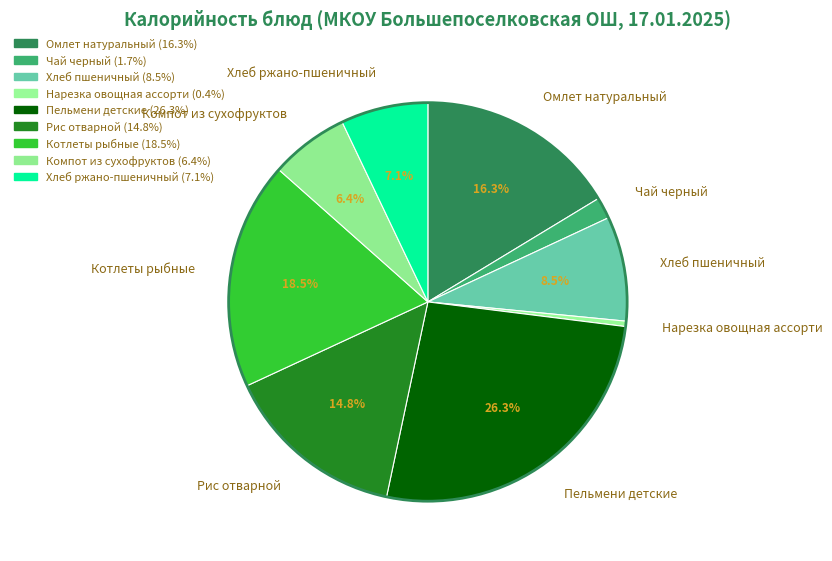

What is the smallest slice in the pie chart?

Нарезка овощная ассорти